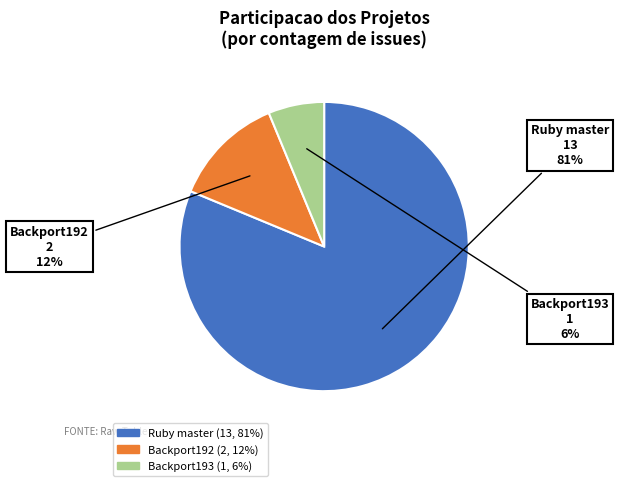

Does any single category account for the majority?

Yes